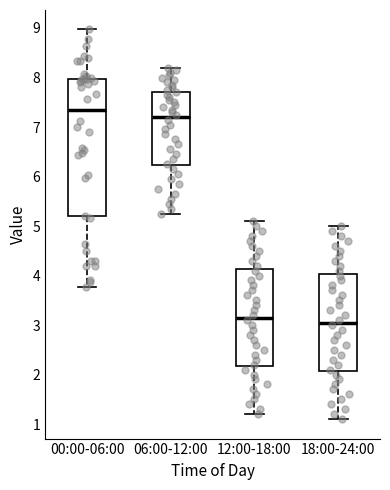

Reading left to right, read every box against the y-axis: the position of its median line, the range the box covers, and the ends of its whiskers. The values are not printed on the chart, so give them approximately, as read against the axis.

00:00-06:00: median 7.4, box 5.2 to 8.0, whiskers 3.8 to 9.0
06:00-12:00: median 7.2, box 6.2 to 7.7, whiskers 5.3 to 8.2
12:00-18:00: median 3.2, box 2.2 to 4.1, whiskers 1.2 to 5.1
18:00-24:00: median 3.1, box 2.1 to 4.0, whiskers 1.1 to 5.0